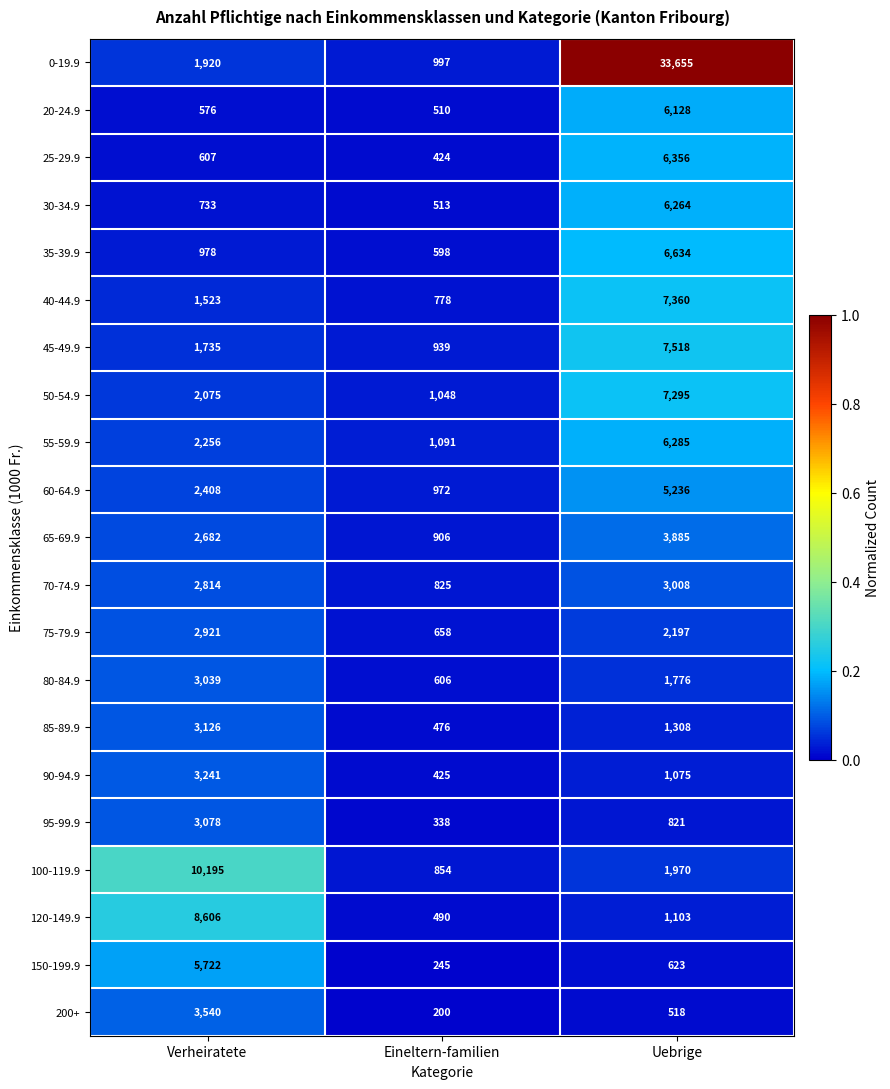

What value does the 100-119.9 series have at Eineltern-familien, to the nearest 50?

850